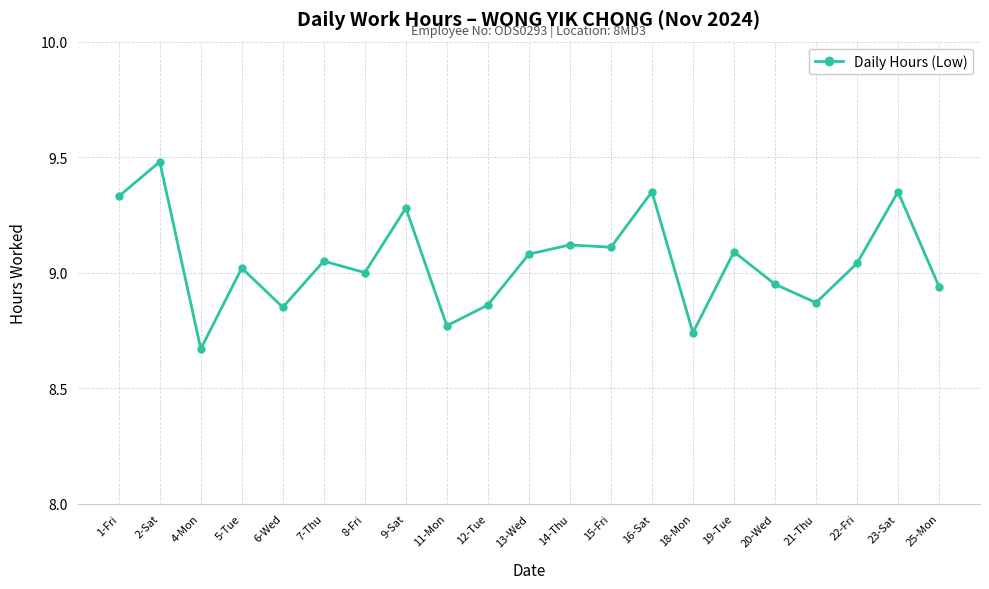

Which category has the lowest value across all series?

4-Mon